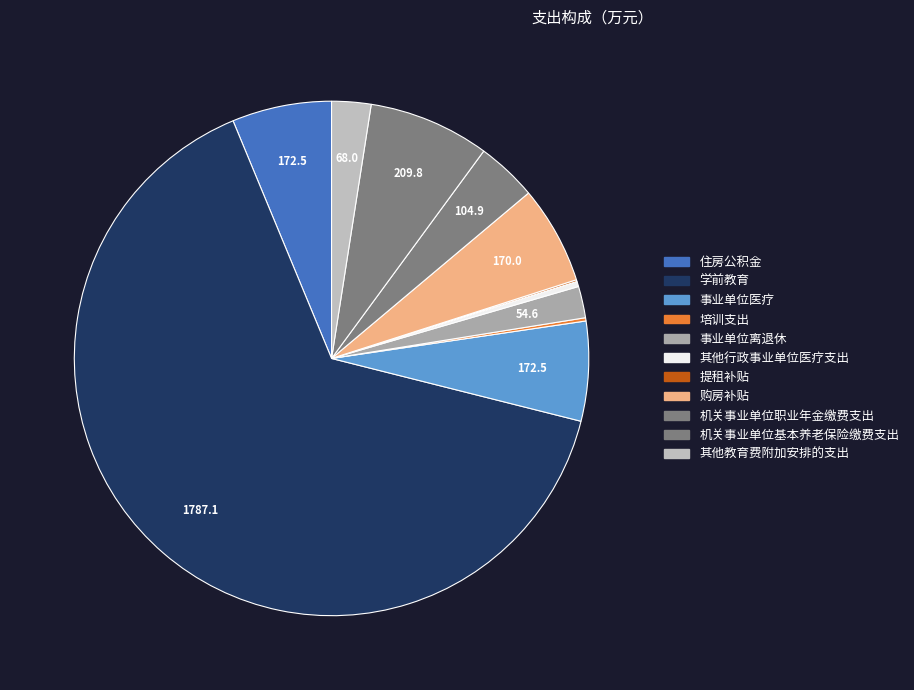

To the nearest percent, what percentage of the pie is 其他教育费附加安排的支出?

2%